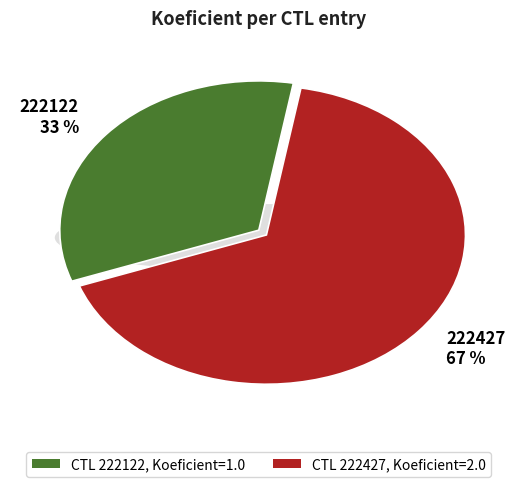

True or false: 222122 accounts for 33% of the total.

True